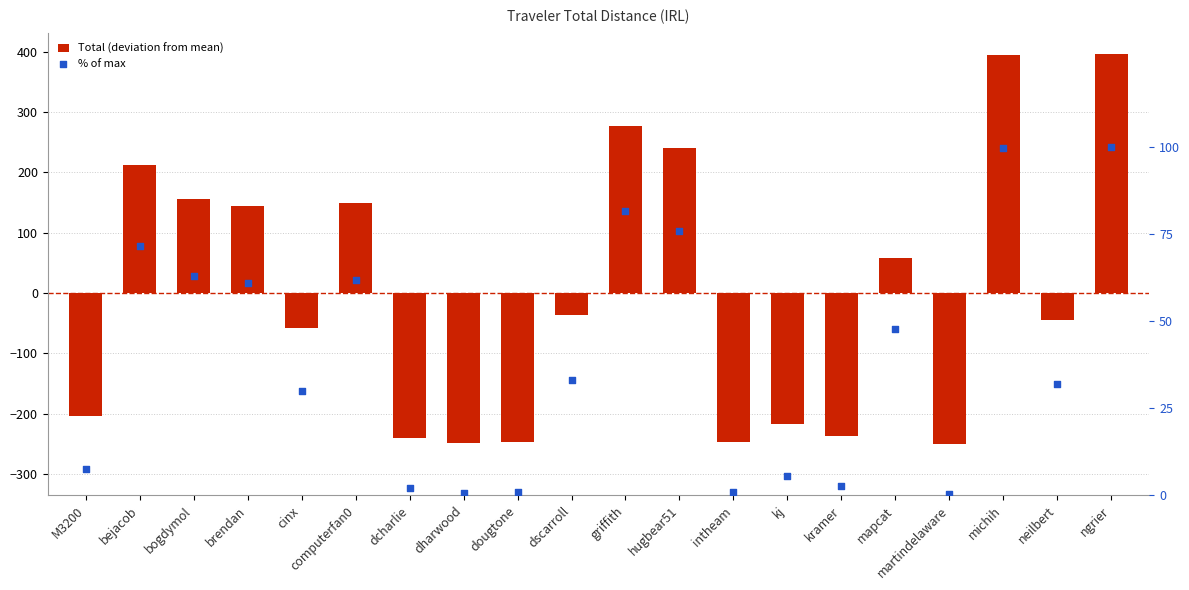

Which series contains the lowest Y value?

Total (deviation from mean)